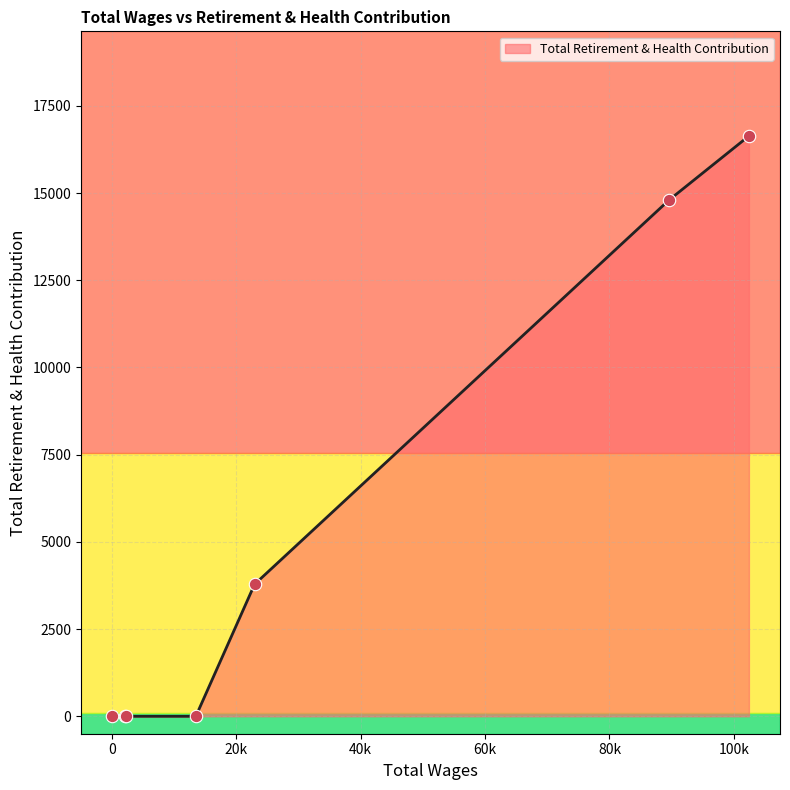

What is the maximum value shown in the chart?

16636.0